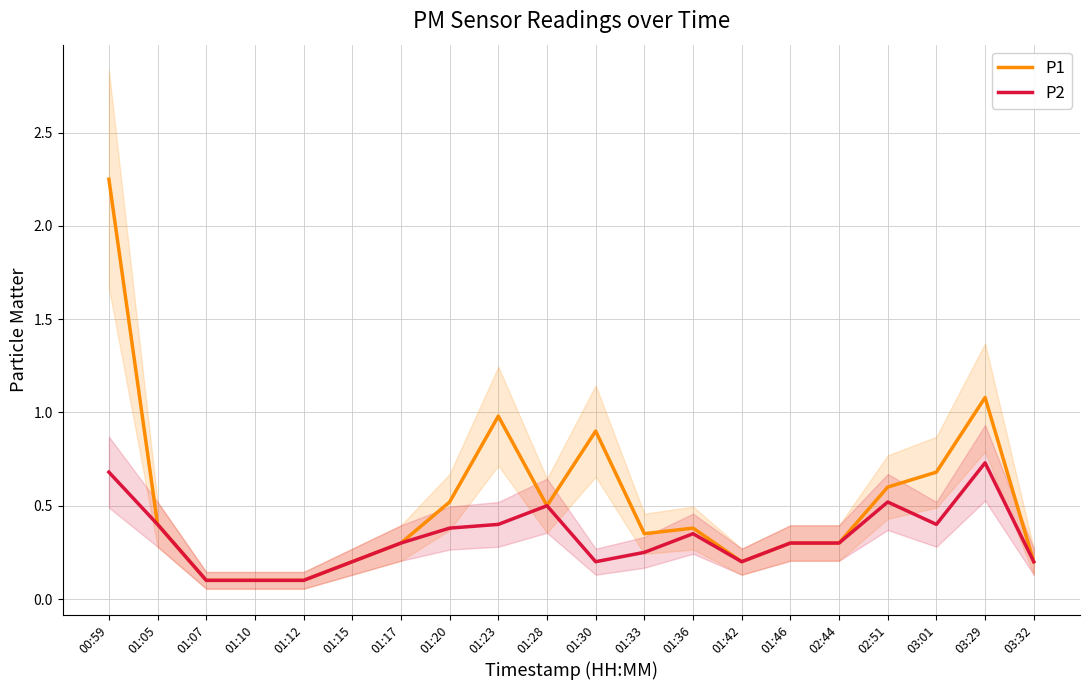

Is it true that P1 equals 0.2 at 03:32?

True